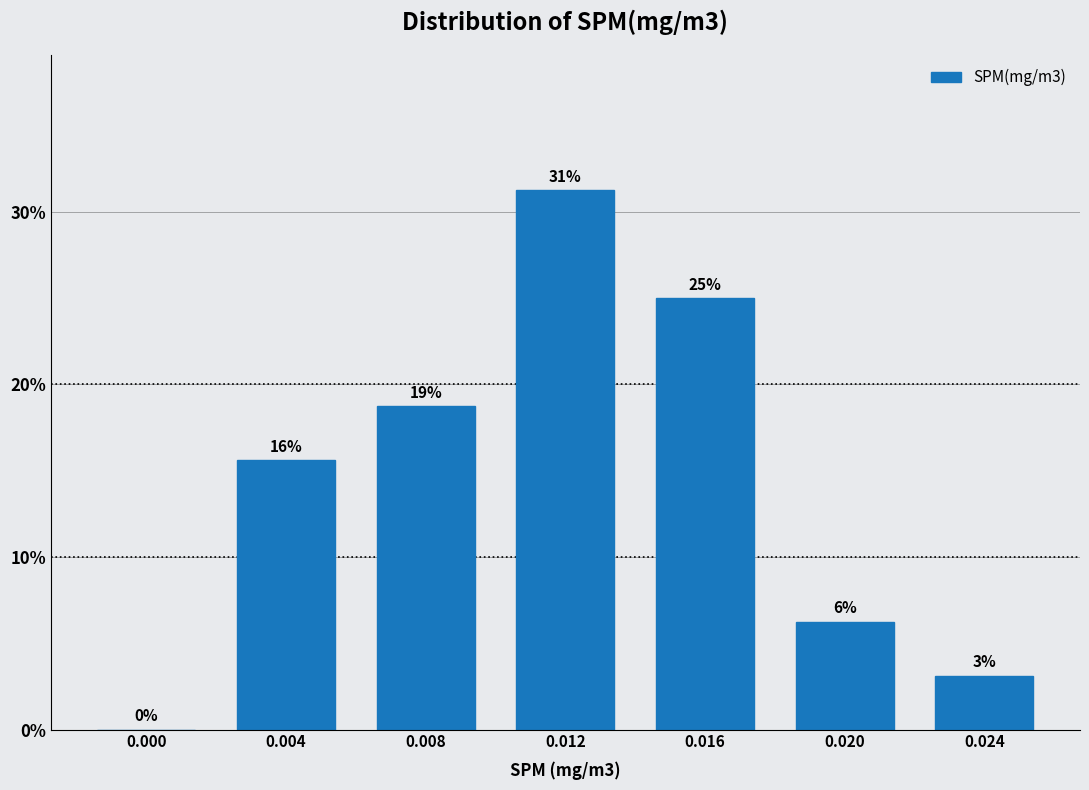

Are the bars horizontal?

No